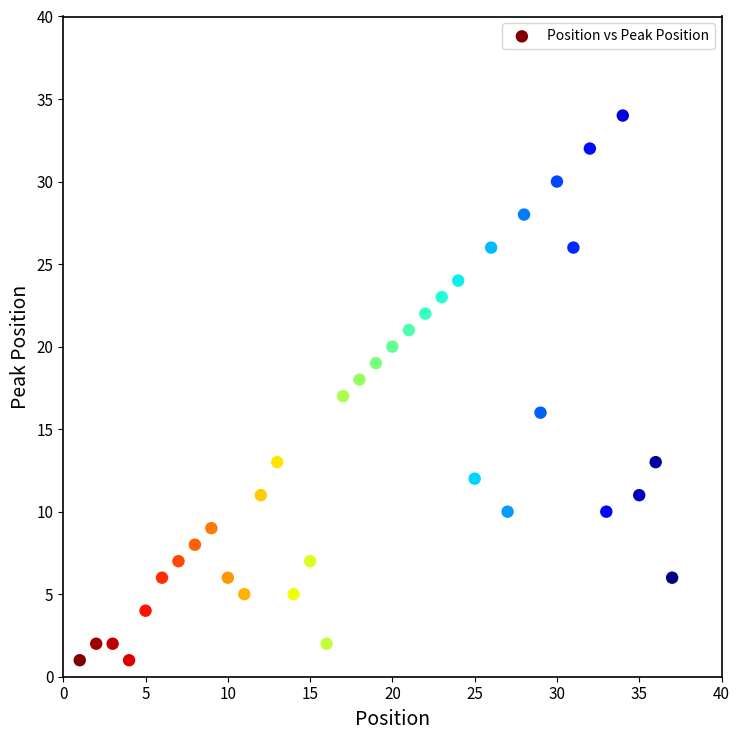

What is the range of Y values (max minus min)?

33